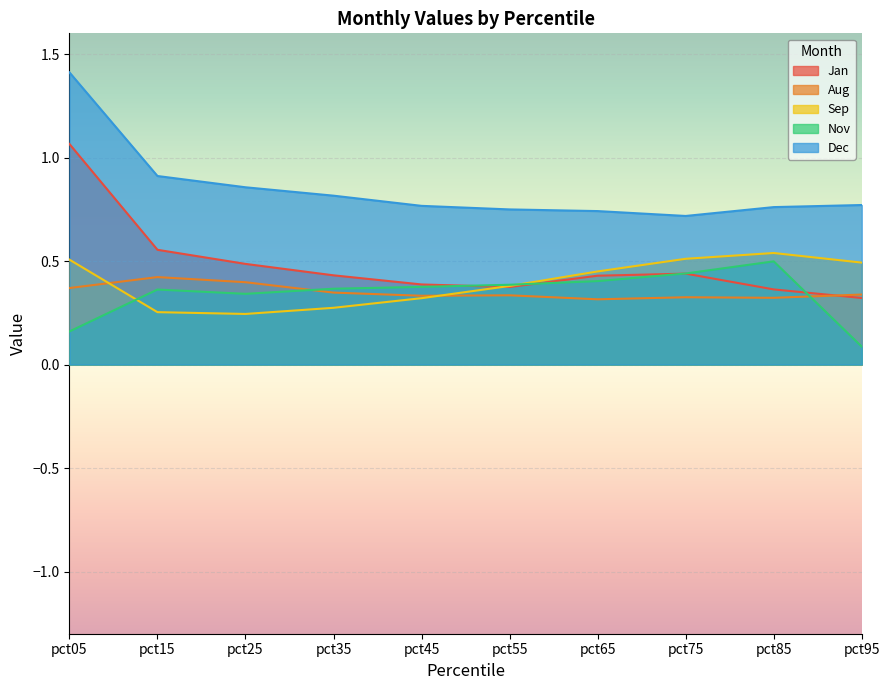

What is the difference between the Aug values at pct65 and pct15?

0.1